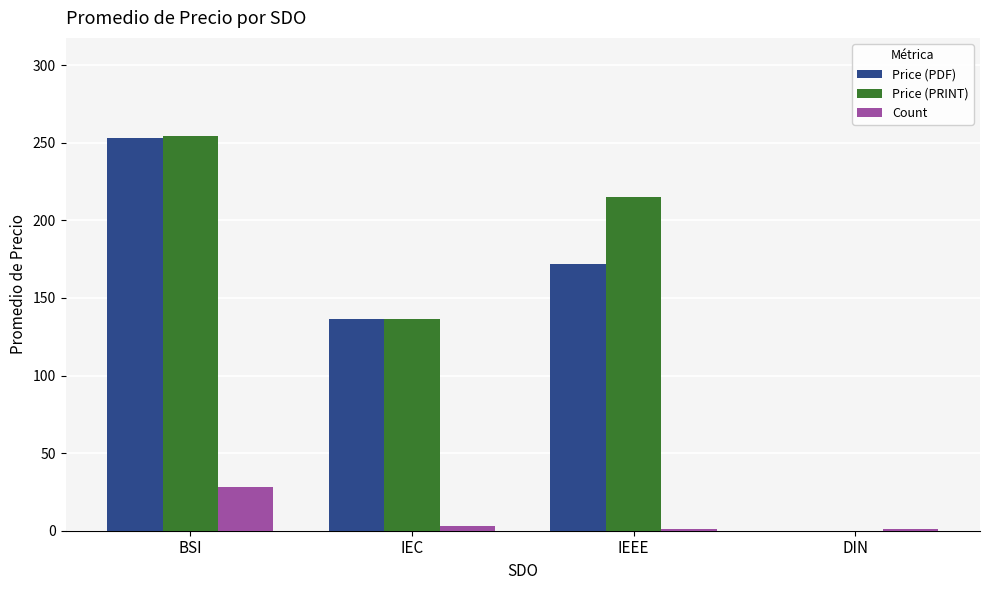

Where is Price (PDF) nearest to the value 126?

IEC